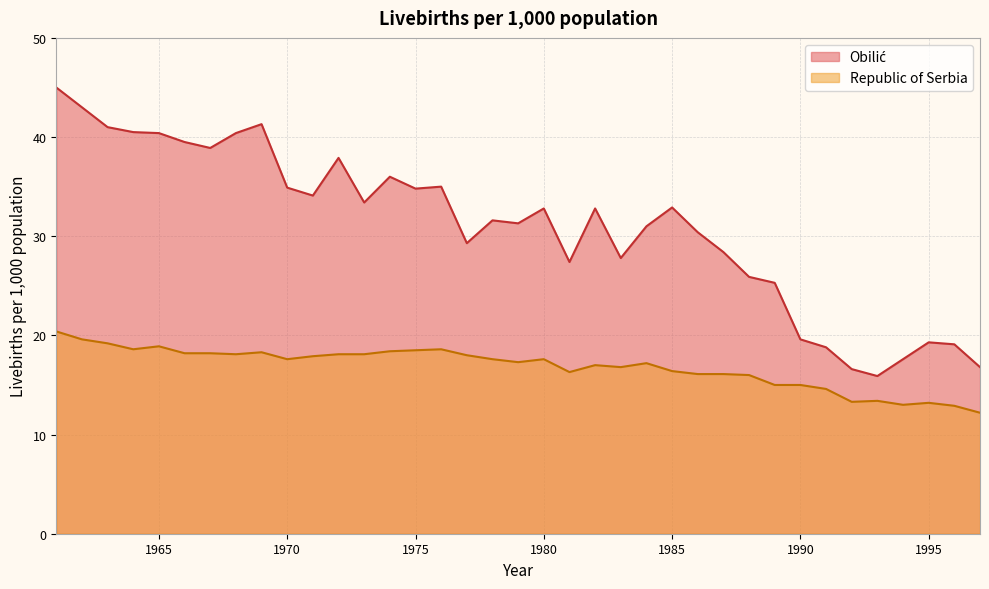

True or false: Republic of Serbia has more than 1 interior local peaks.

True